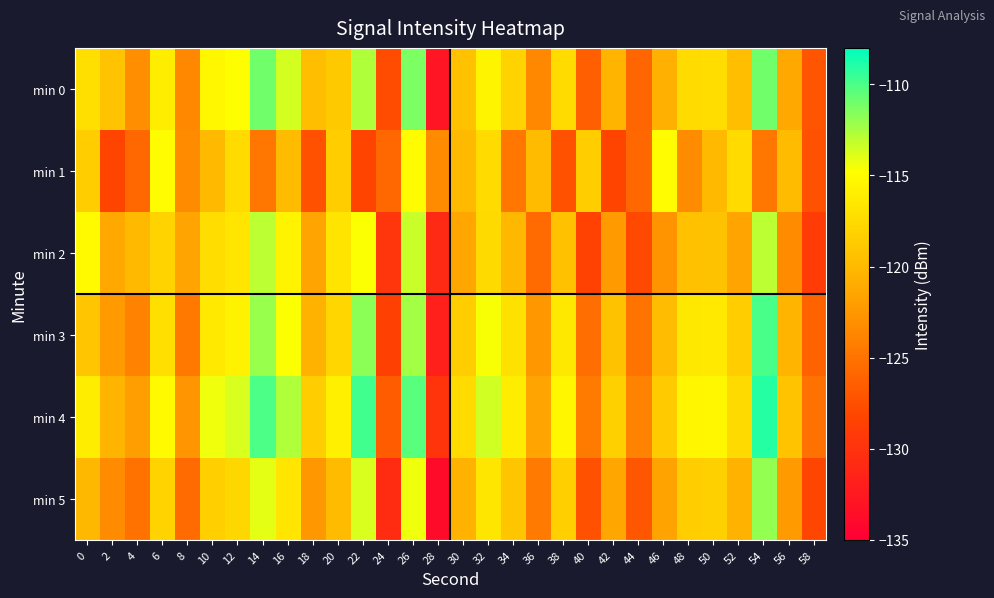

At which category is the sum across all series the highest?

26